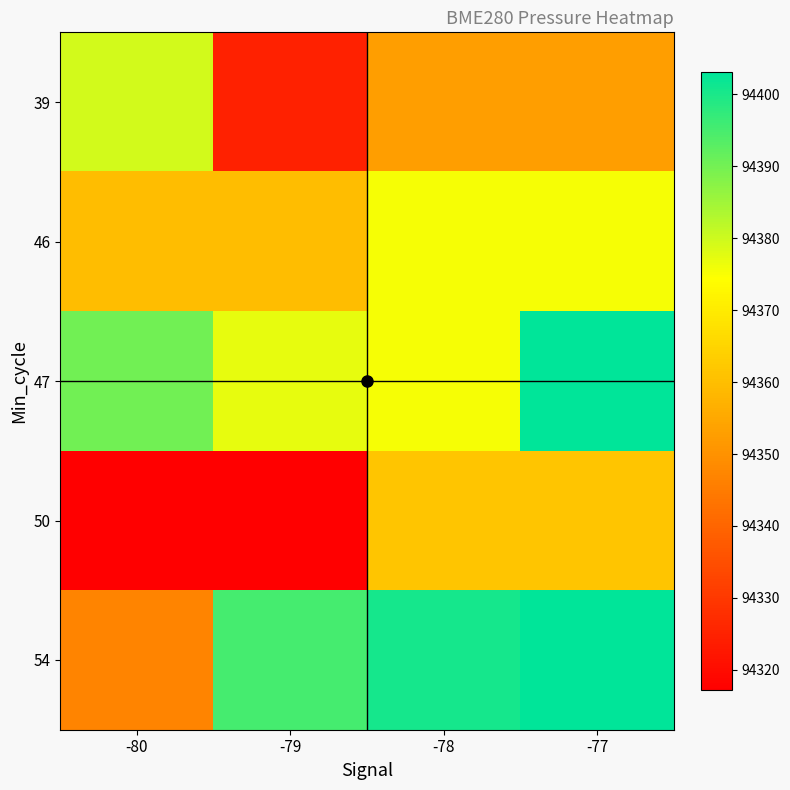

Which category has the highest value across all series?

-77